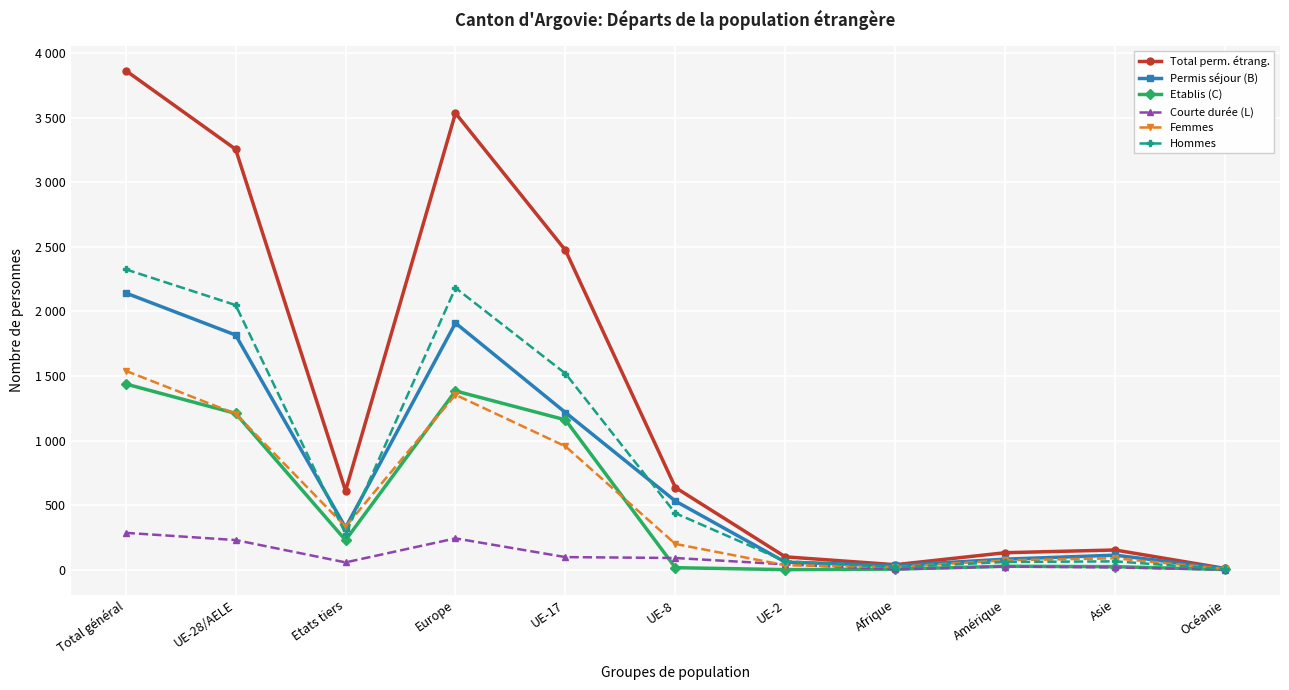

Does the chart display data point markers on the line(s)?

Yes